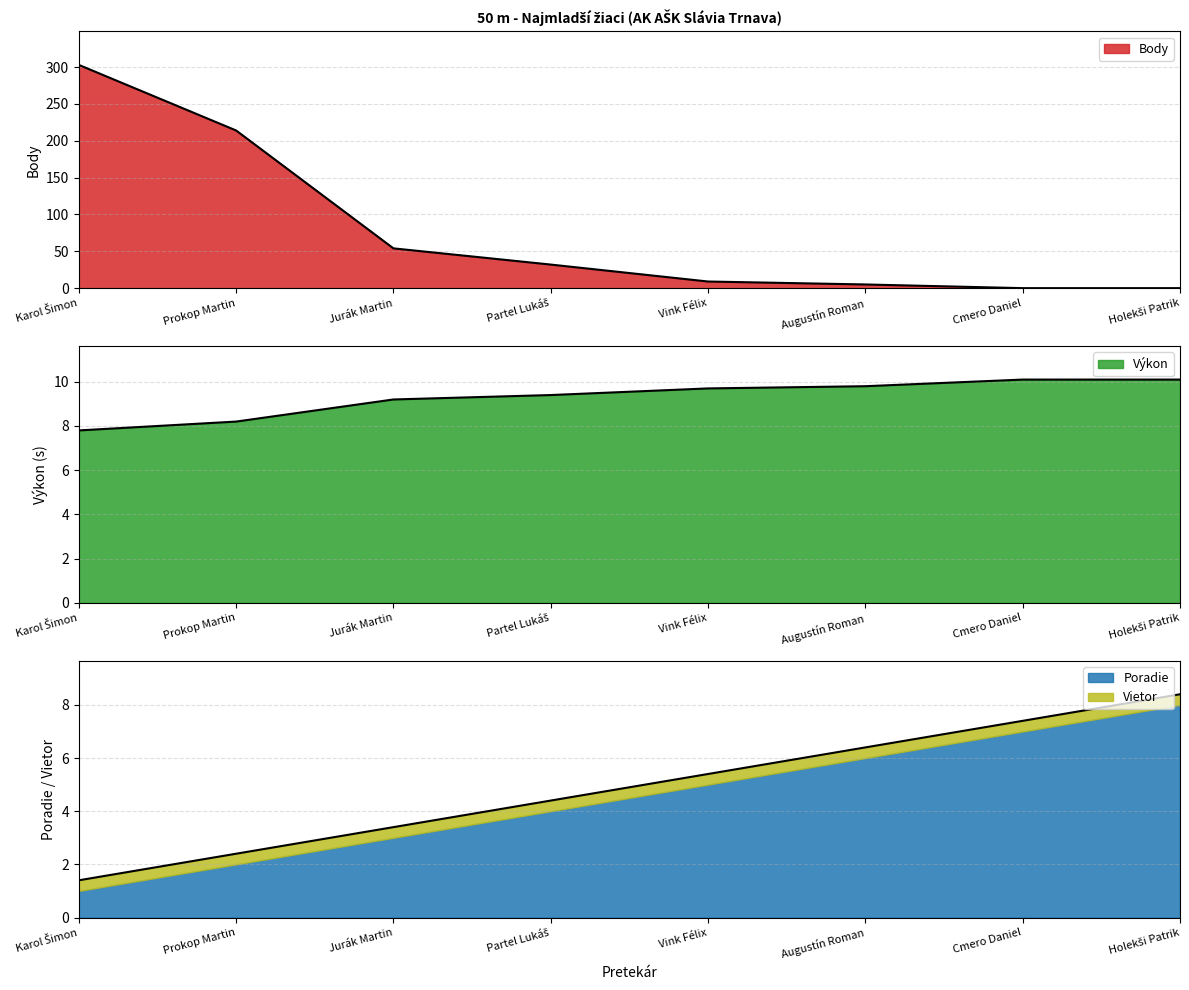

What is the approximate value of Body at Prokop Martin?

214.0